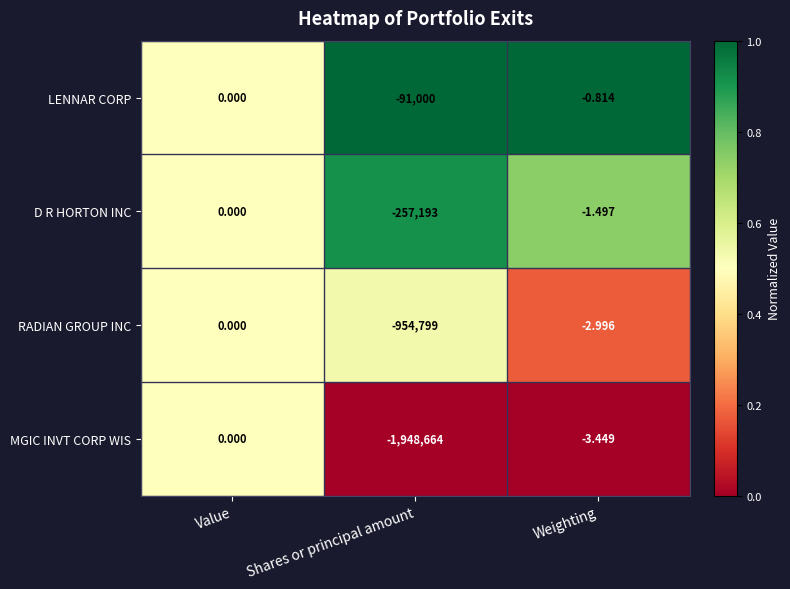

How many data points does each series have?

3